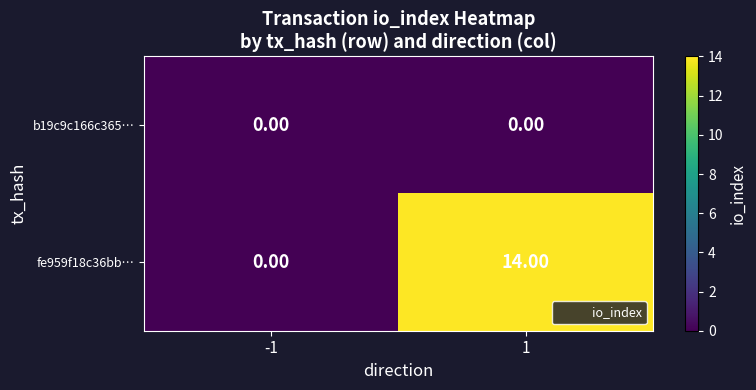

How many categories are shown in the chart?

2